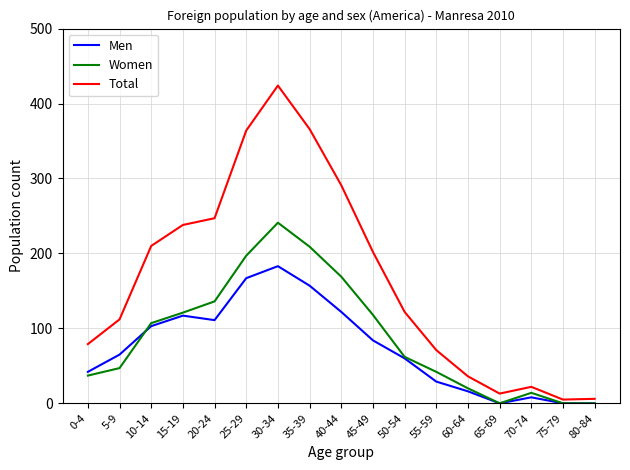

At which category does the chart reach its peak across all series?

30-34